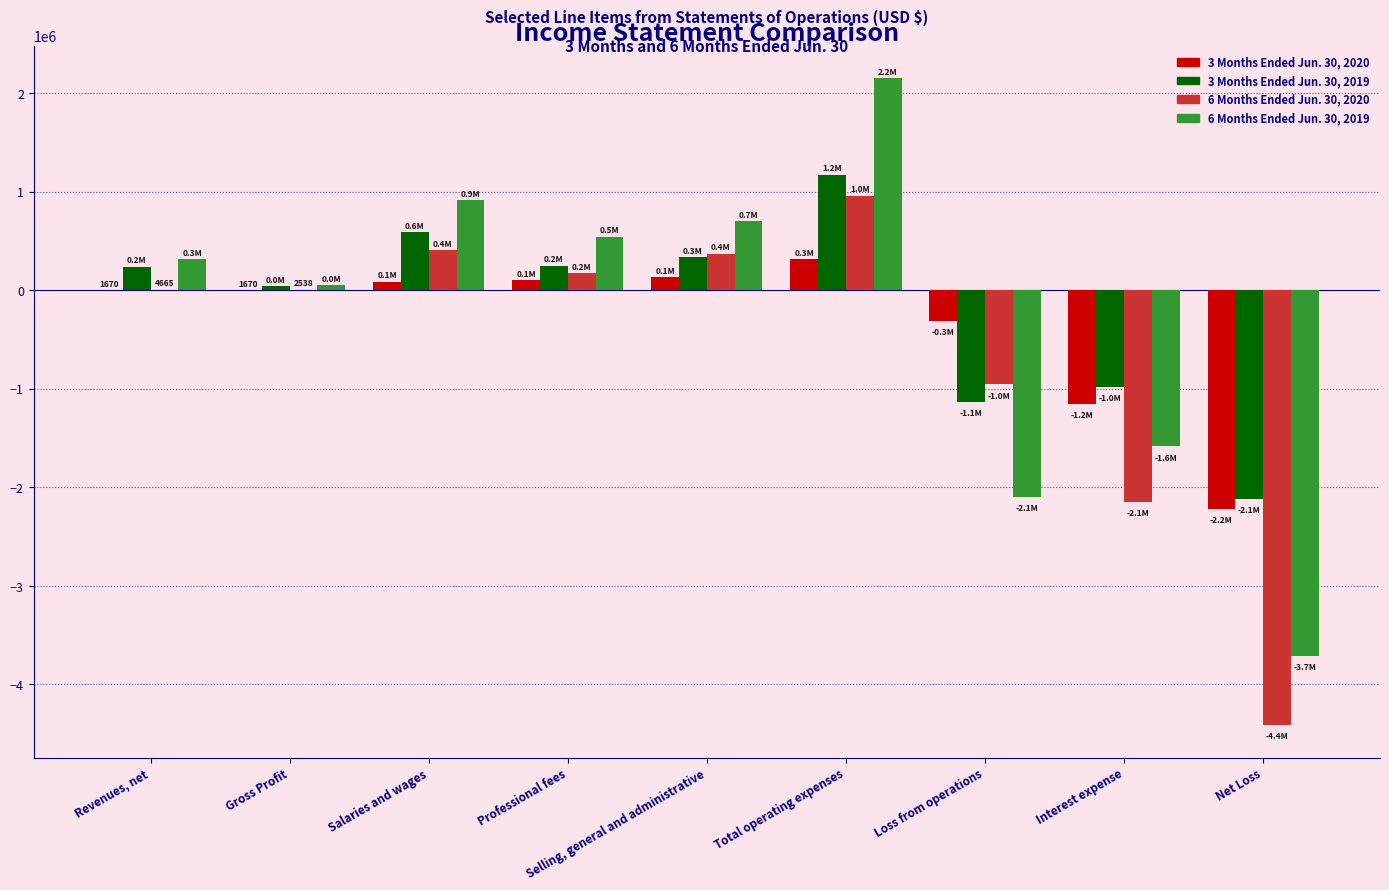

At which category is the sum across all series the highest?

Total operating expenses